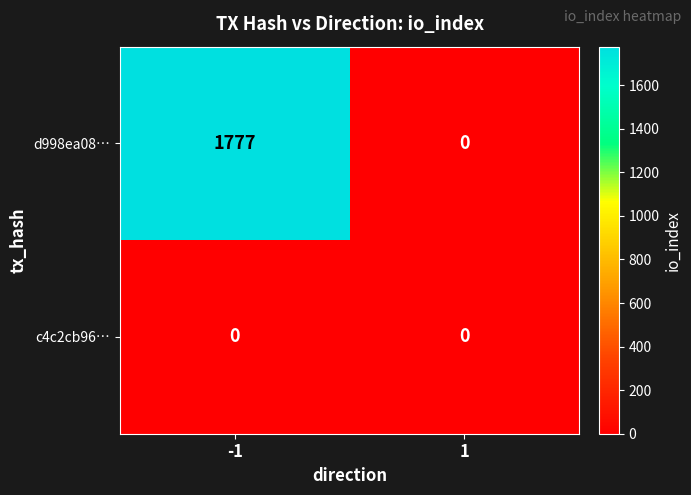

What is the total value across all series at -1?

1777